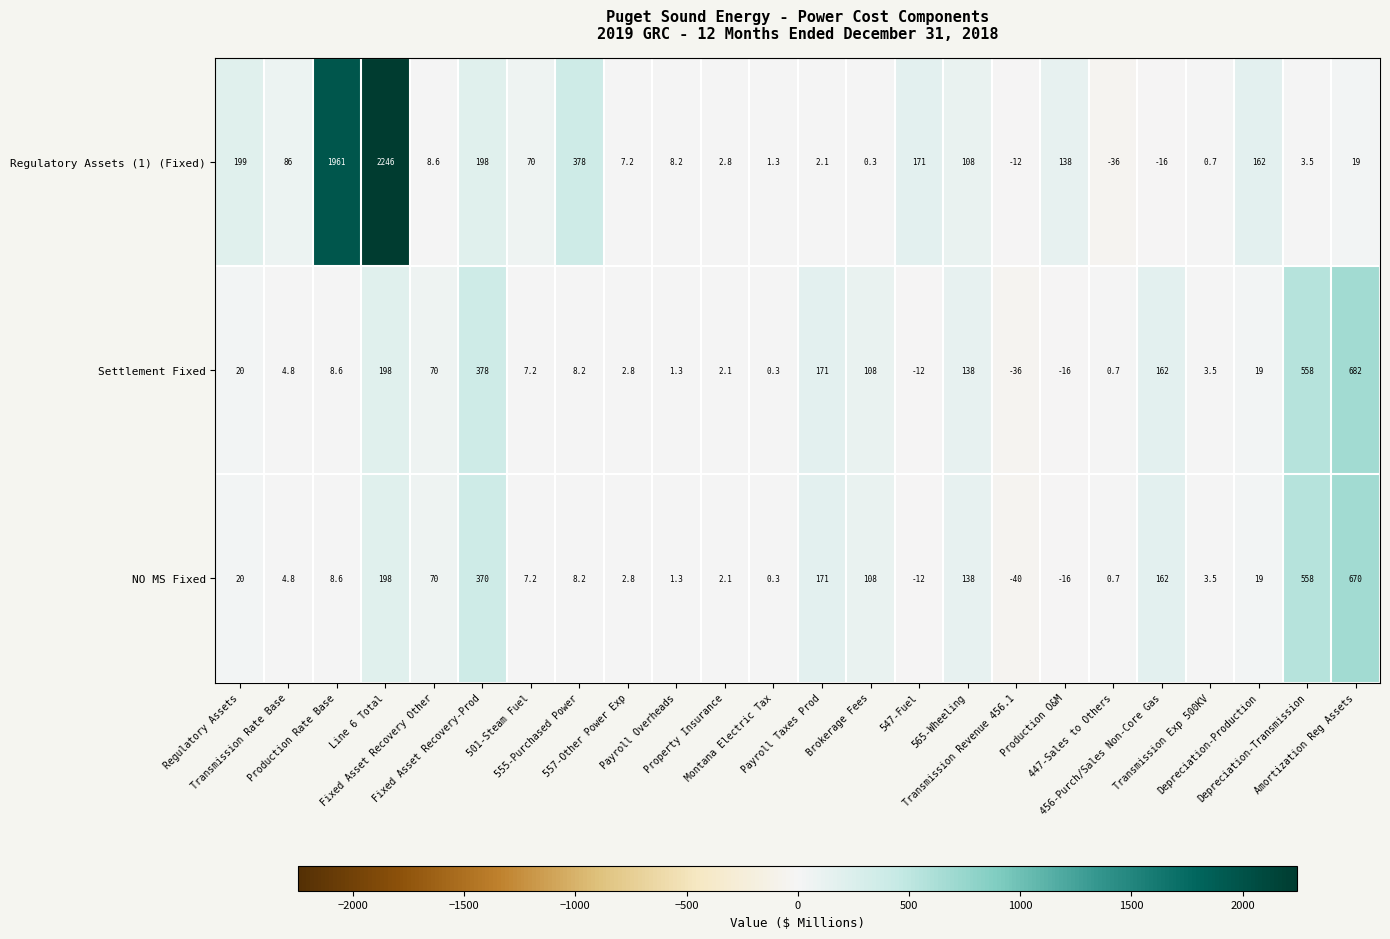

At how many categories does at least one series exceed 41?

17